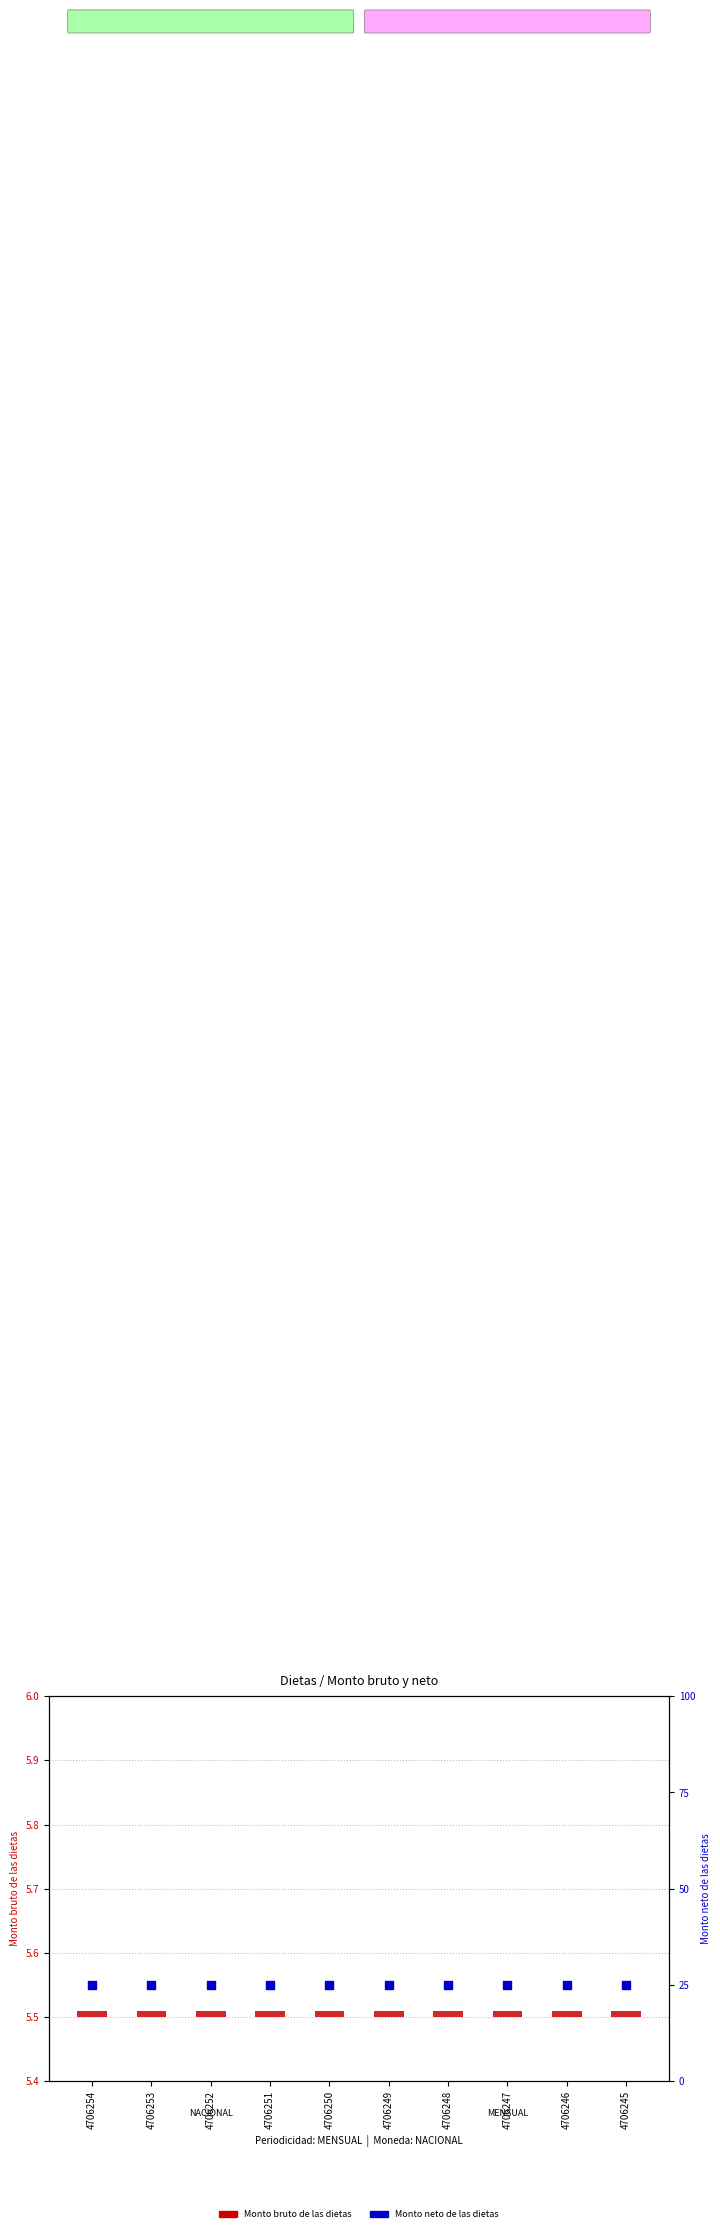

At which category is the sum across all series the highest?

4706254